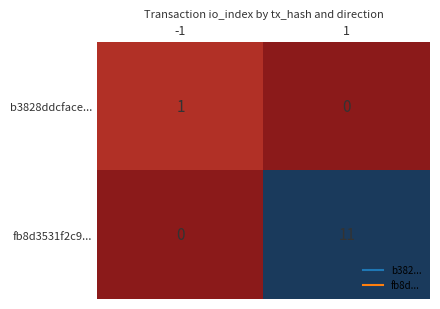

Between -1 and 1, which series saw the biggest shift?

fb8d3531f2c9...